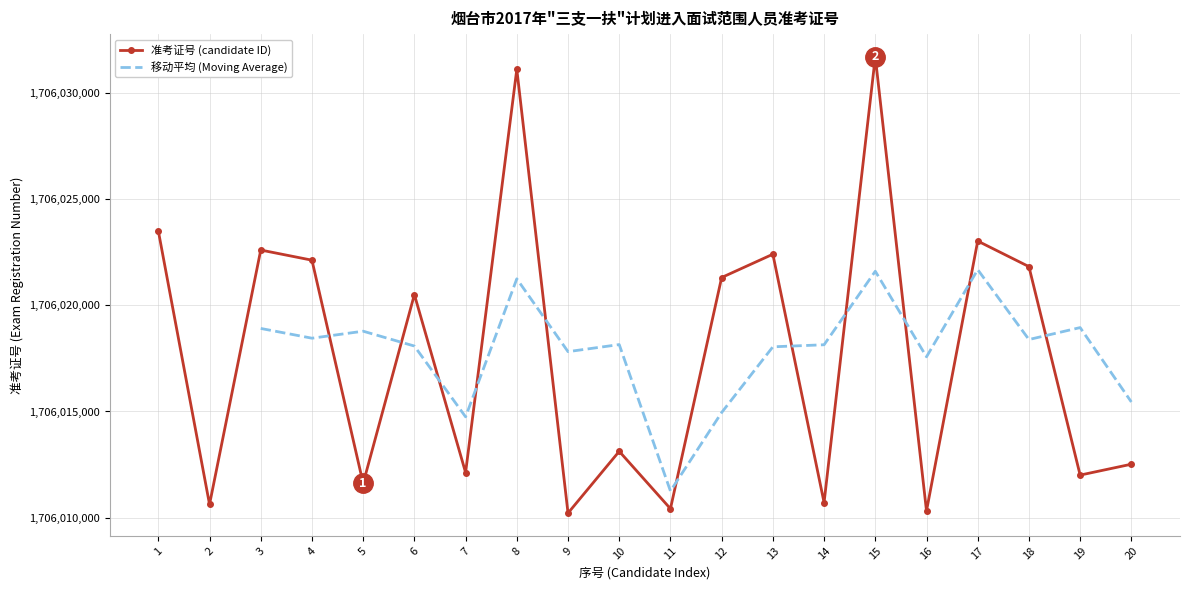

Is this an area chart (filled region under the line)?

No